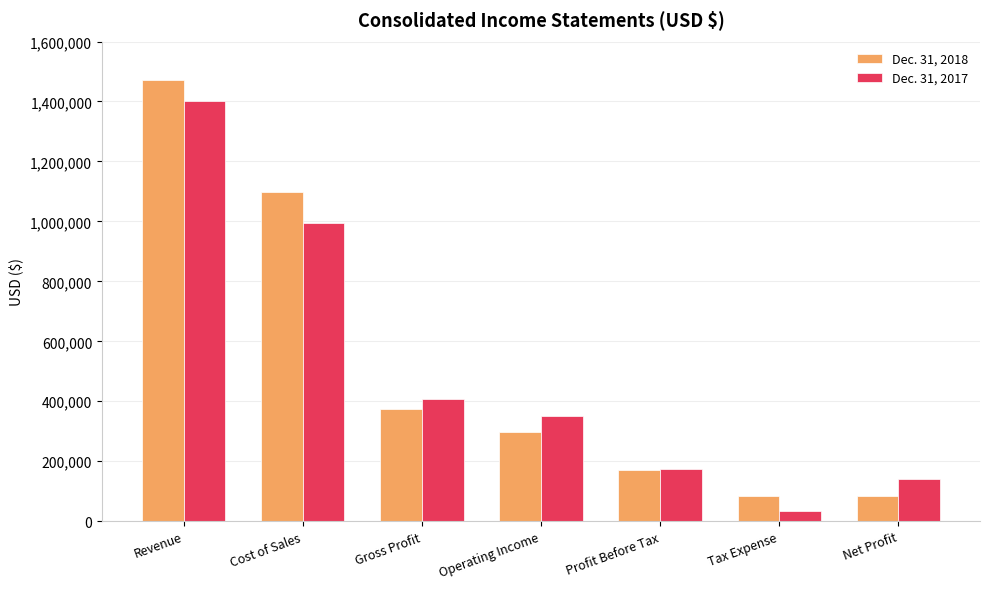

What is the spread (max minus min) of values at Gross Profit?

35401